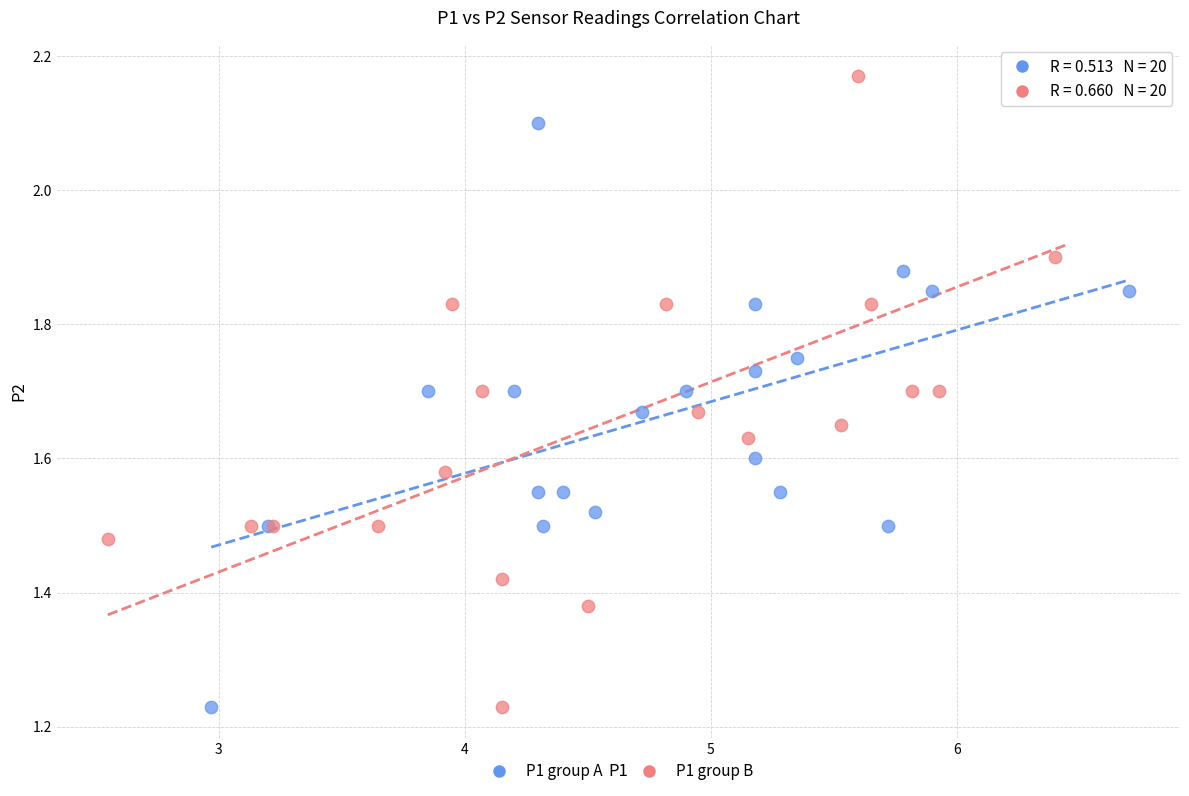

Which series reaches the maximum Y coordinate?

P1 group B